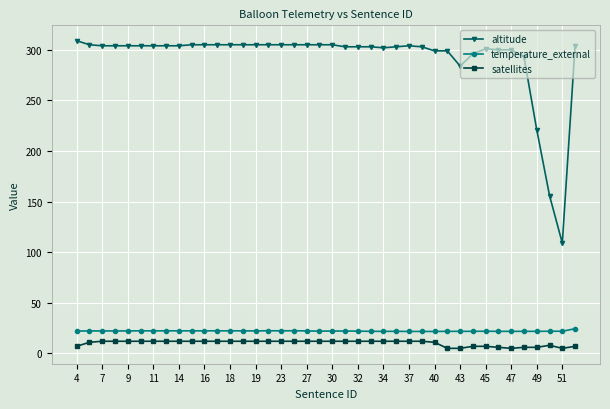

Which series has the largest range (max minus min)?

altitude